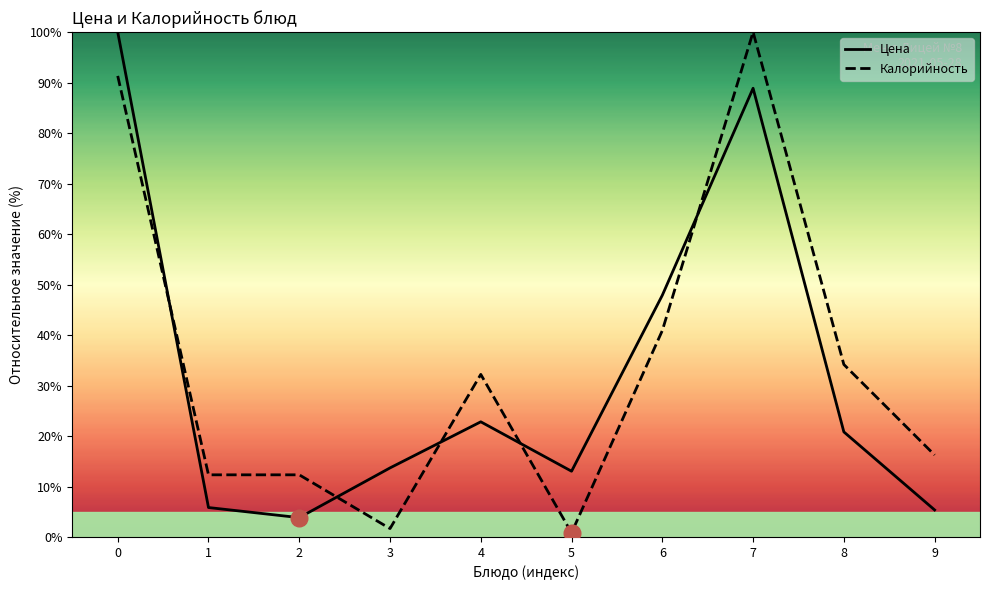

How many intersections are there between Калорийность and Цена?

5